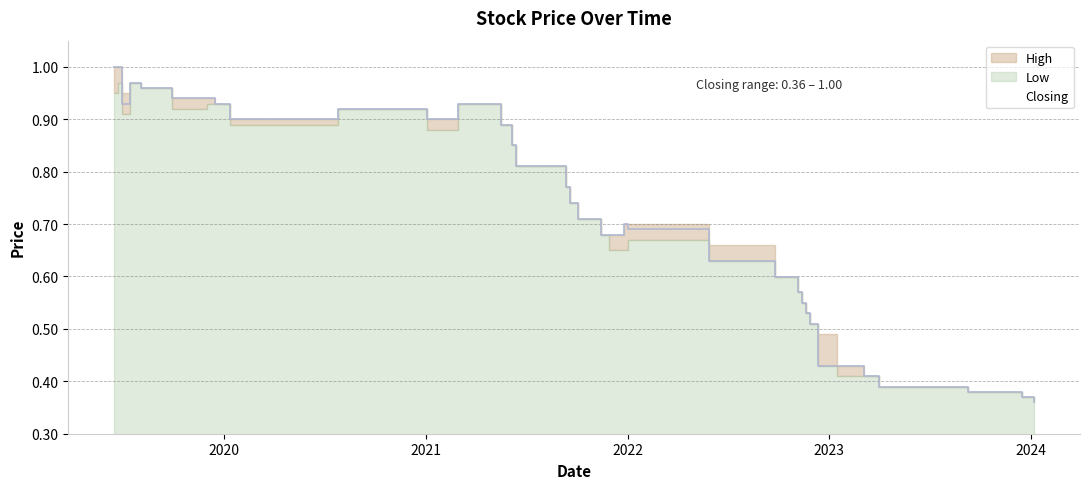

How many interior local valleys does the High series have?

3